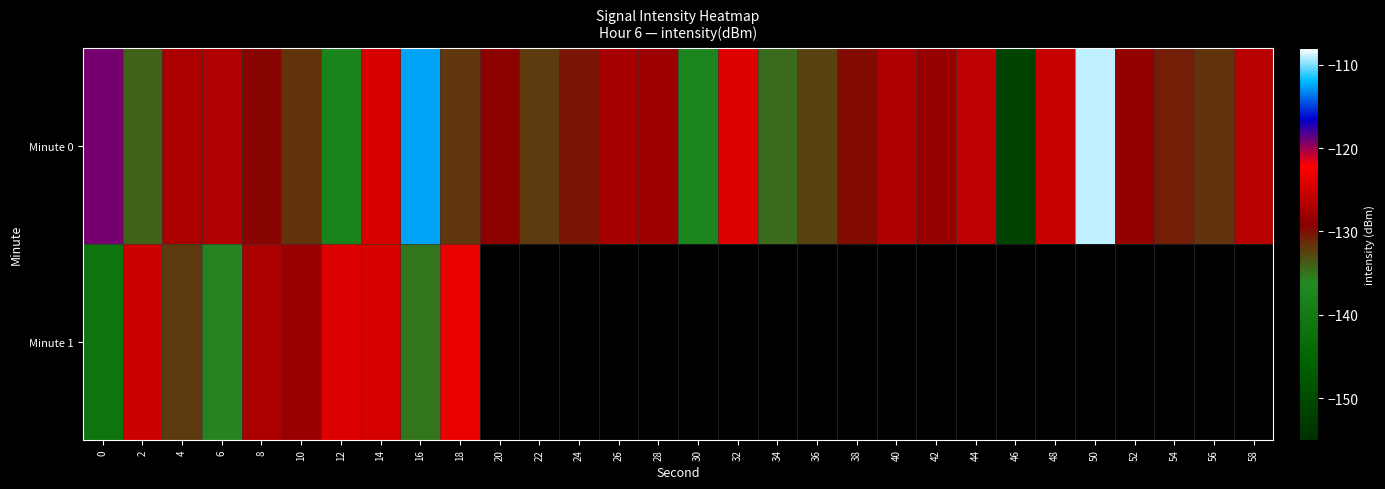

Which category has the highest value across all series?

50